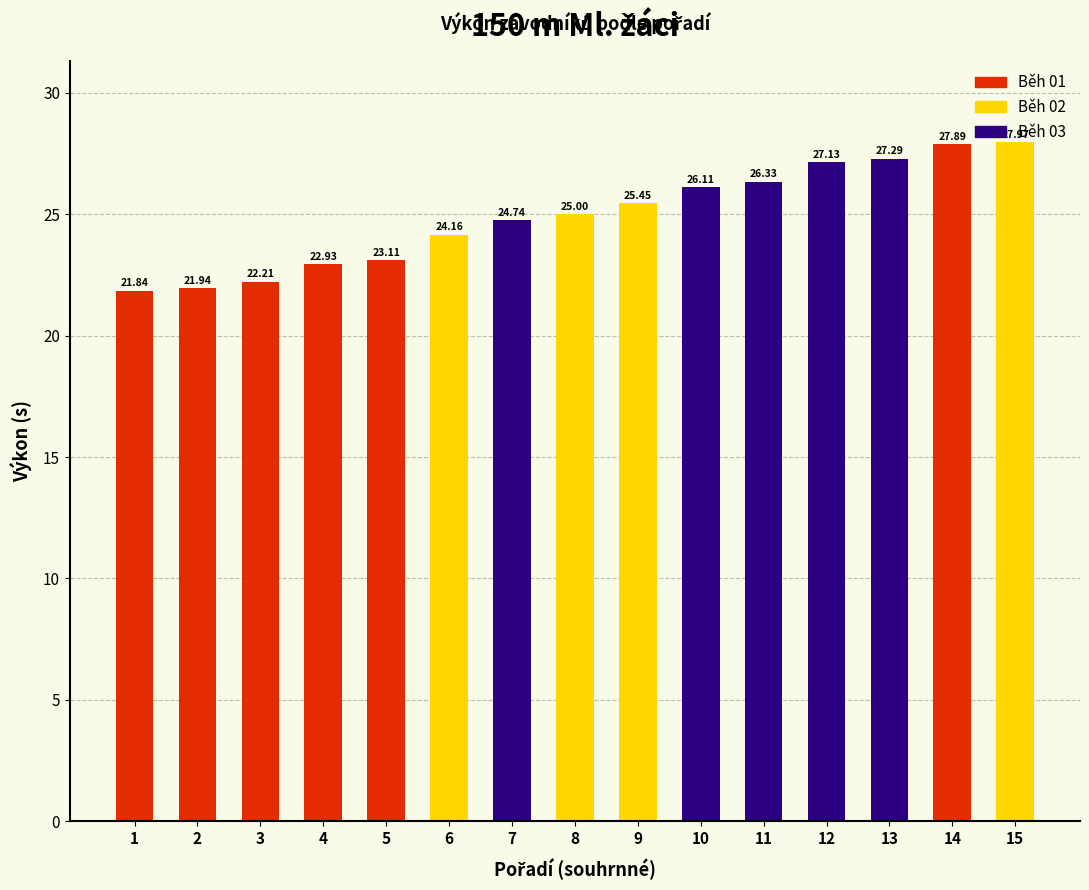

At 7, list the series in order from largest to smallest.

Běh 03, Běh 01, Běh 02